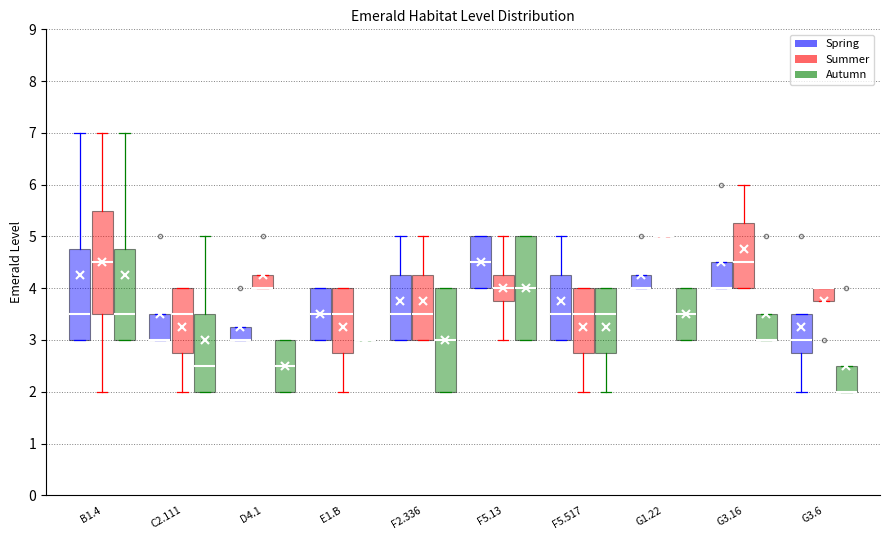

Reading left to right, read every box against the y-axis: the position of its median line, the range the box covers, and the ends of its whiskers. The values are not printed on the chart, so give them approximately, as read against the axis.

B1.4 (Spring): median 3.5, box 3.0 to 4.8, whiskers 3.0 to 7.0
B1.4 (Summer): median 4.5, box 3.5 to 5.5, whiskers 2.0 to 7.0
B1.4 (Autumn): median 3.5, box 3.0 to 4.8, whiskers 3.0 to 7.0
C2.111 (Spring): median 3.0 (drawn on the box's lower edge), box 3.0 to 3.5, whiskers 3.0 to 3.5
C2.111 (Summer): median 3.5, box 2.8 to 4.0, whiskers 2.0 to 4.0
C2.111 (Autumn): median 2.5, box 2.0 to 3.5, whiskers 2.0 to 5.0
D4.1 (Spring): median 3.0 (drawn on the box's lower edge), box 3.0 to 3.3, whiskers 3.0 to 3.3
D4.1 (Summer): median 4.0 (drawn on the box's lower edge), box 4.0 to 4.3, whiskers 4.0 to 4.3
D4.1 (Autumn): median 2.5, box 2.0 to 3.0, whiskers 2.0 to 3.0
E1.B (Spring): median 3.5, box 3.0 to 4.0, whiskers 3.0 to 4.0
E1.B (Summer): median 3.5, box 2.8 to 4.0, whiskers 2.0 to 4.0
E1.B (Autumn): box collapsed to a line at 3.0, whiskers 3.0 to 3.0
F2.336 (Spring): median 3.5, box 3.0 to 4.3, whiskers 3.0 to 5.0
F2.336 (Summer): median 3.5, box 3.0 to 4.3, whiskers 3.0 to 5.0
F2.336 (Autumn): median 3.0, box 2.0 to 4.0, whiskers 2.0 to 4.0
F5.13 (Spring): median 4.5, box 4.0 to 5.0, whiskers 4.0 to 5.0
F5.13 (Summer): median 4.0, box 3.8 to 4.3, whiskers 3.0 to 5.0
F5.13 (Autumn): median 4.0, box 3.0 to 5.0, whiskers 3.0 to 5.0
F5.517 (Spring): median 3.5, box 3.0 to 4.3, whiskers 3.0 to 5.0
F5.517 (Summer): median 3.5, box 2.8 to 4.0, whiskers 2.0 to 4.0
F5.517 (Autumn): median 3.5, box 2.8 to 4.0, whiskers 2.0 to 4.0
G1.22 (Spring): median 4.0 (drawn on the box's lower edge), box 4.0 to 4.3, whiskers 4.0 to 4.3
G1.22 (Summer): box collapsed to a line at 5.0, whiskers 5.0 to 5.0
G1.22 (Autumn): median 3.5, box 3.0 to 4.0, whiskers 3.0 to 4.0
G3.16 (Spring): median 4.0 (drawn on the box's lower edge), box 4.0 to 4.5, whiskers 4.0 to 4.5
G3.16 (Summer): median 4.5, box 4.0 to 5.3, whiskers 4.0 to 6.0
G3.16 (Autumn): median 3.0 (drawn on the box's lower edge), box 3.0 to 3.5, whiskers 3.0 to 3.5
G3.6 (Spring): median 3.0, box 2.8 to 3.5, whiskers 2.0 to 3.5
G3.6 (Summer): median 4.0 (drawn on the box's upper edge), box 3.8 to 4.0, whiskers 3.8 to 4.0
G3.6 (Autumn): median 2.0 (drawn on the box's lower edge), box 2.0 to 2.5, whiskers 2.0 to 2.5